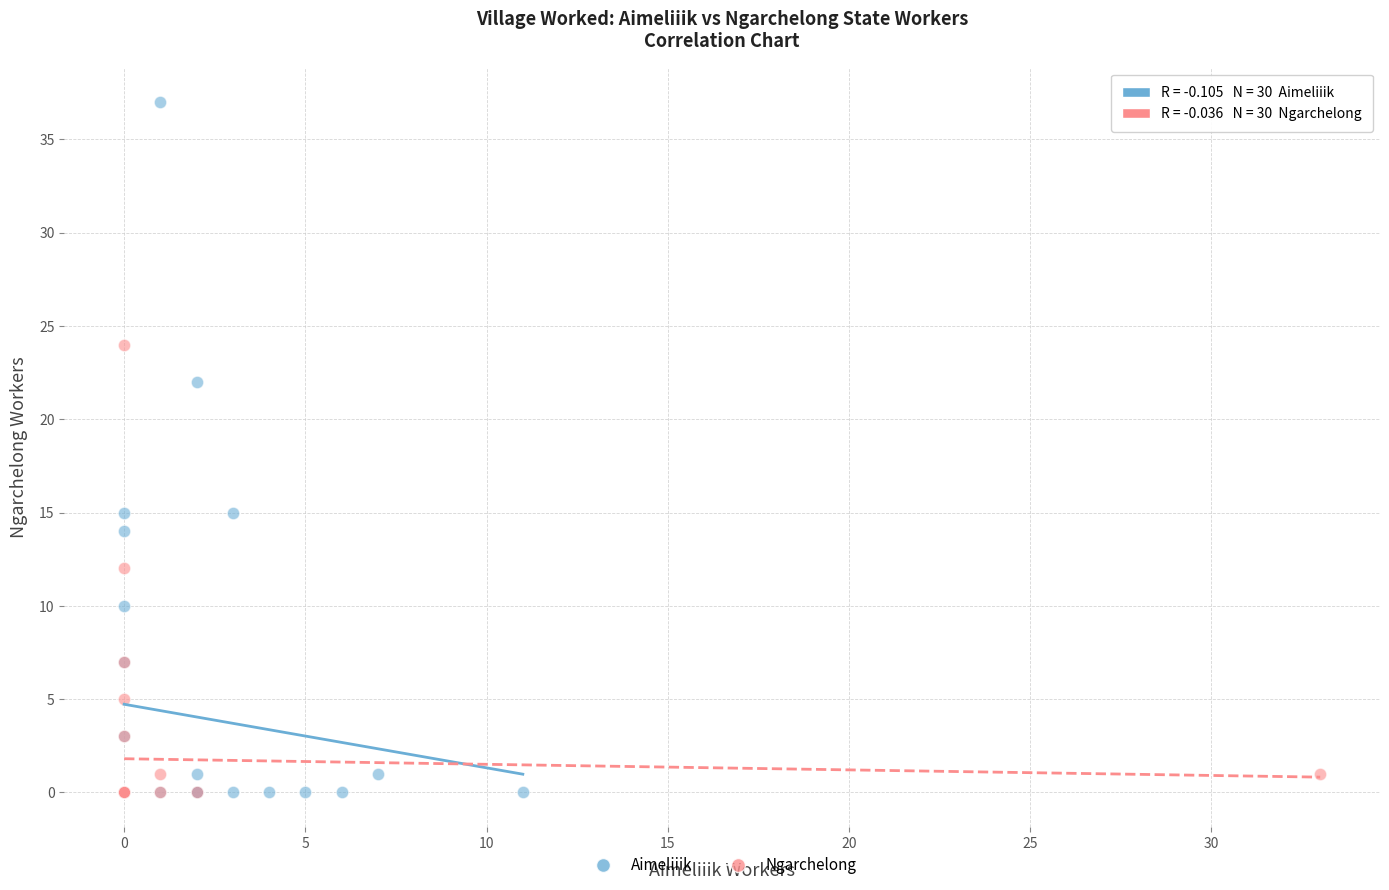

Which series contains the highest Y value?

Aimeliiik